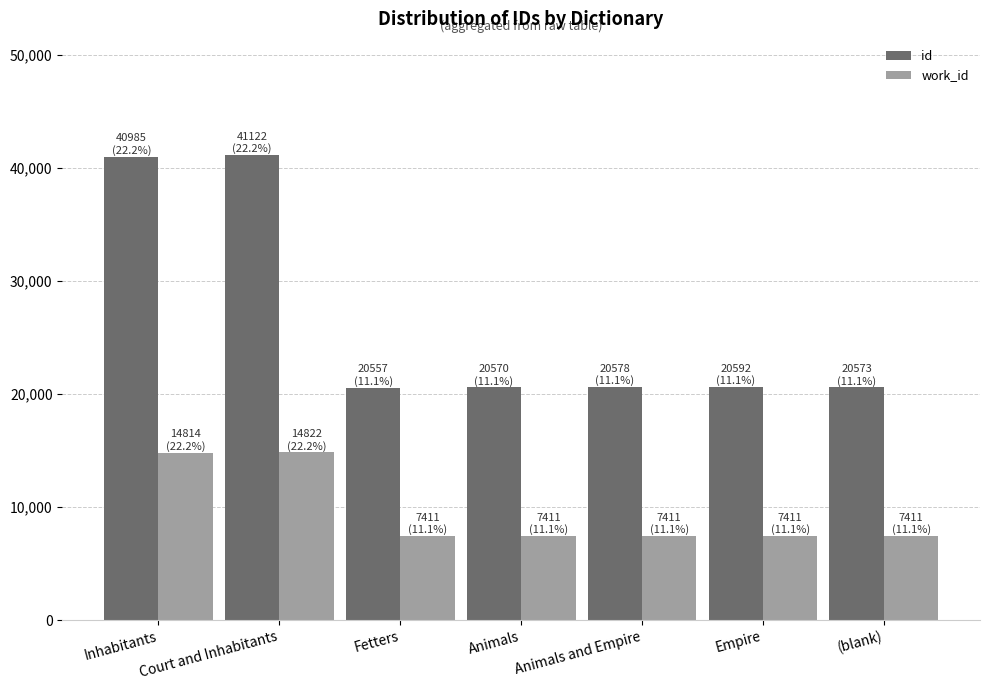

What is the sum of the id values at Court and Inhabitants and (blank)?

61695